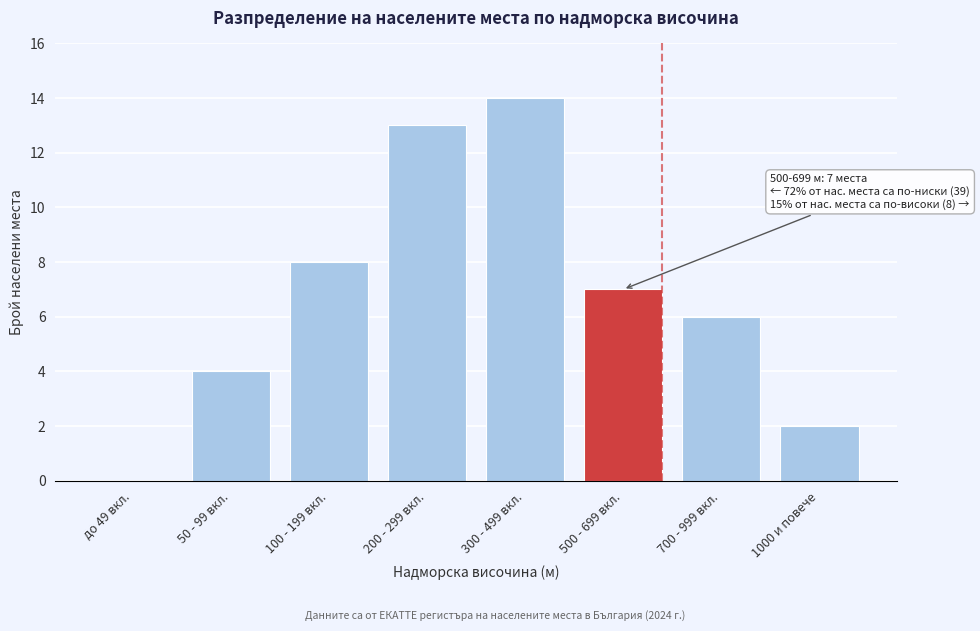

Reading left to right, transcribe all the data shown in this chart.

до 49 вкл.=0	50 - 99 вкл.=4	100 - 199 вкл.=8	200 - 299 вкл.=13	300 - 499 вкл.=14	500 - 699 вкл.=7	700 - 999 вкл.=6	1000 и повече=2